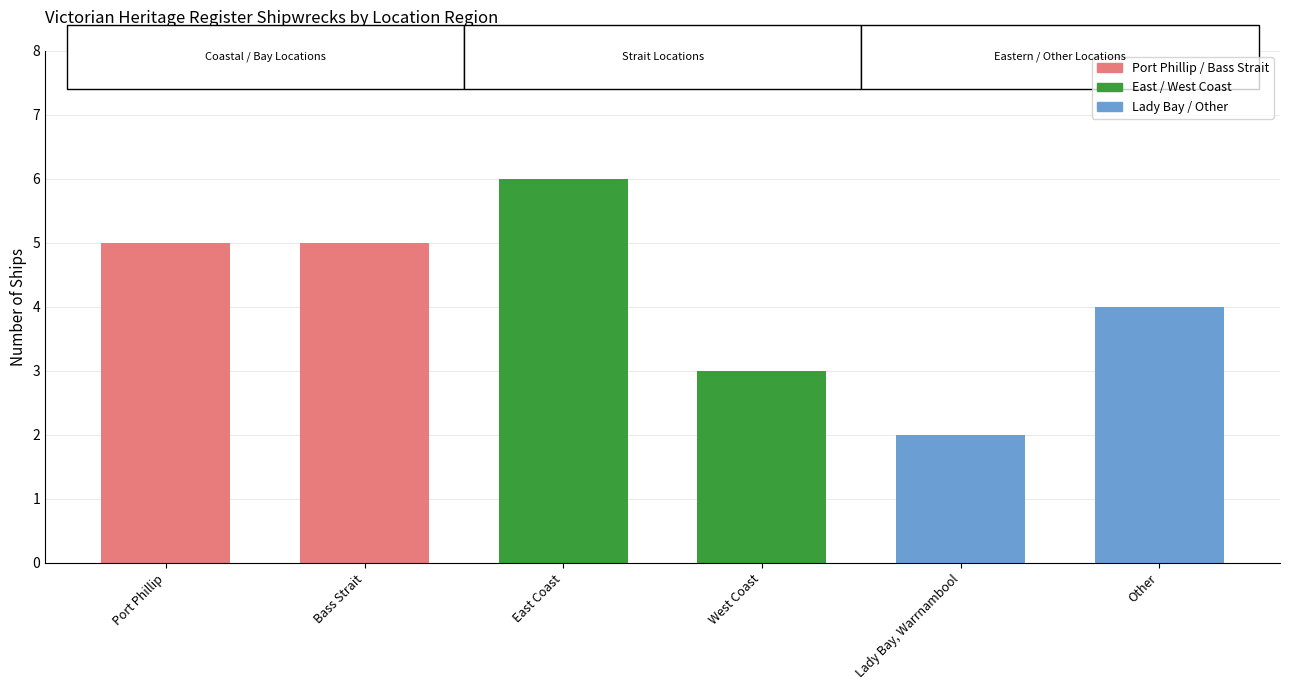

How many distinct data groups are displayed?

1